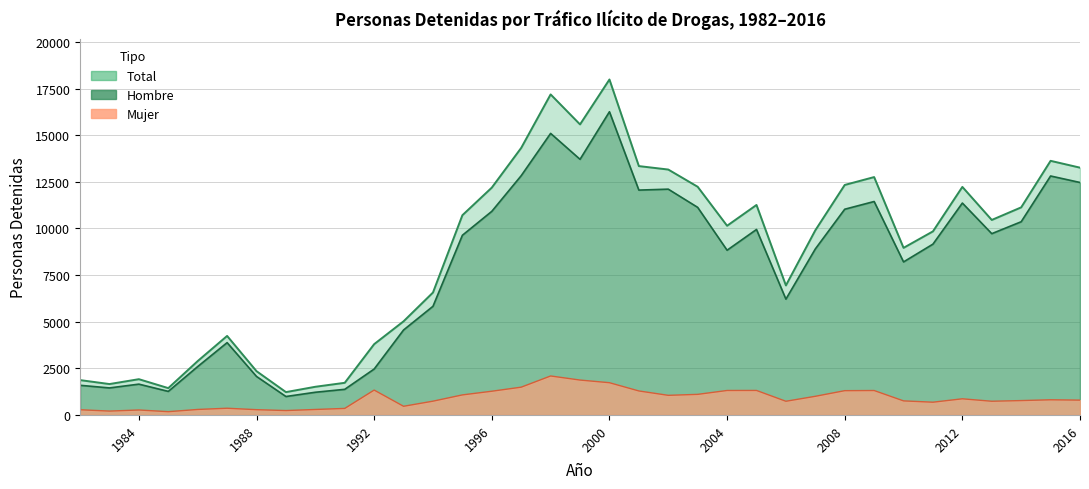

Reading left to right, transcribe all the data shown in this chart.

Total: 1982=1869	1983=1657	1984=1918	1985=1439	1986=2889	1987=4237	1988=2347	1989=1225	1990=1511	1991=1724	1992=3796	1993=5021	1994=6565	1995=10709	1996=12189	1997=14319	1998=17186	1999=15577	2000=17986	2001=13343	2002=13158	2003=12234	2004=10144	2005=11259	2006=6944	2007=9900	2008=12332	2009=12754	2010=8959	2011=9843	2012=12227	2013=10455	2014=11130	2015=13625	2016=13259
Hombre: 1982=1590	1983=1449	1984=1652	1985=1263	1986=2594	1987=3877	1988=2064	1989=989	1990=1217	1991=1374	1992=2462	1993=4556	1994=5826	1995=9634	1996=10917	1997=12829	1998=15096	1999=13706	2000=16257	2001=12056	2002=12106	2003=11130	2004=8832	2005=9945	2006=6210	2007=8900	2008=11030	2009=11444	2010=8205	2011=9159	2012=11361	2013=9720	2014=10359	2015=12812	2016=12464
Mujer: 1982=279	1983=208	1984=266	1985=176	1986=295	1987=360	1988=283	1989=236	1990=294	1991=350	1992=1334	1993=465	1994=739	1995=1075	1996=1272	1997=1490	1998=2090	1999=1871	2000=1729	2001=1287	2002=1052	2003=1104	2004=1312	2005=1314	2006=734	2007=1000	2008=1302	2009=1310	2010=754	2011=684	2012=866	2013=735	2014=771	2015=813	2016=795